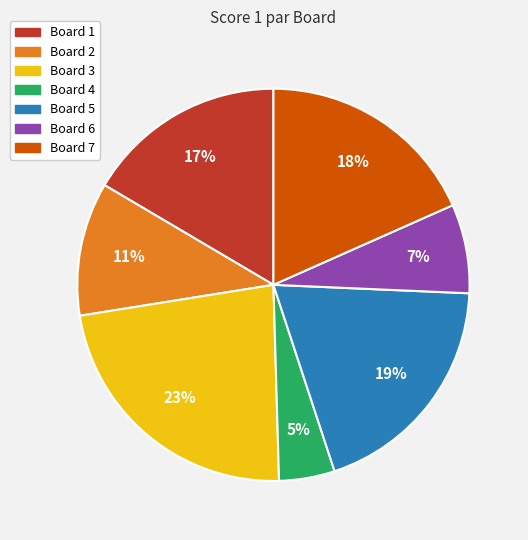

Rank the categories by value from highest to lowest.

Board 3, Board 5, Board 7, Board 1, Board 2, Board 6, Board 4